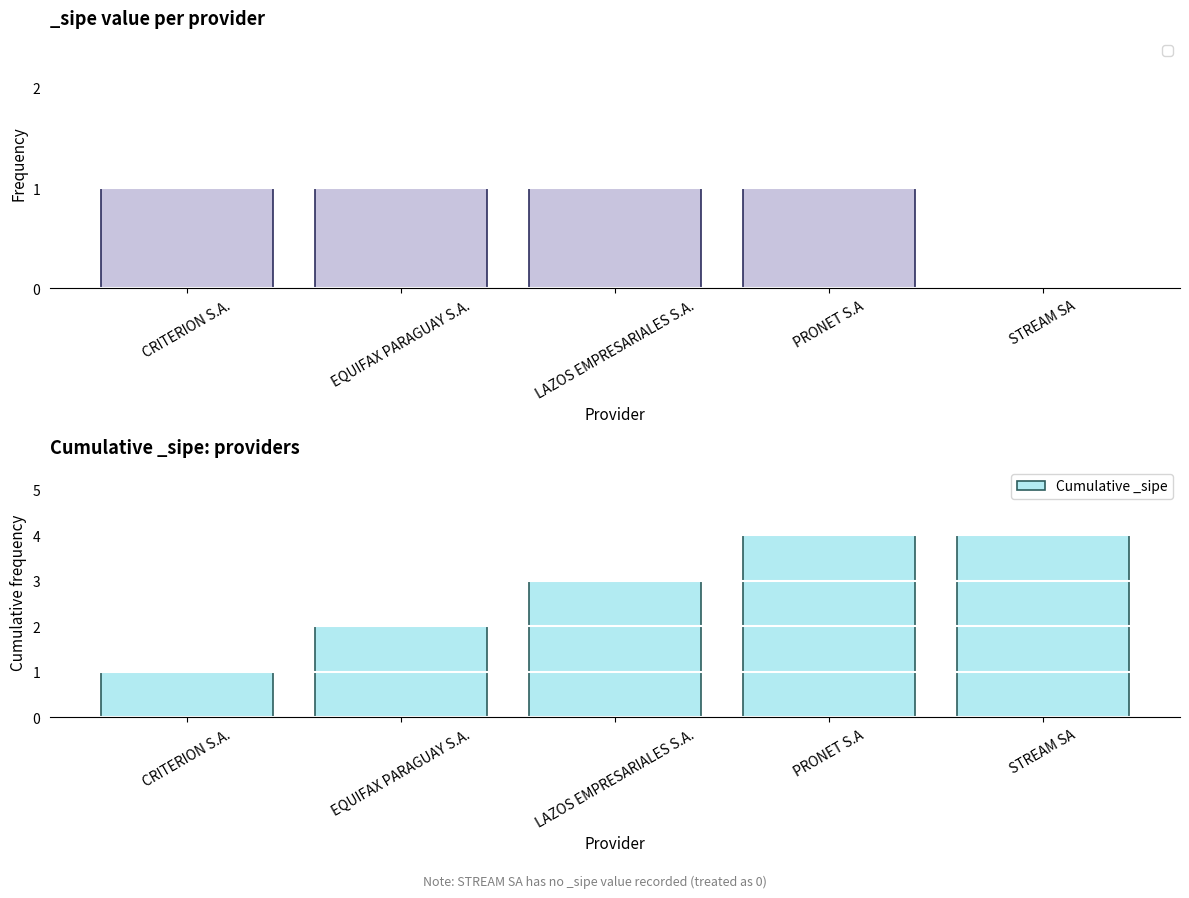

What is the greatest value displayed?

4